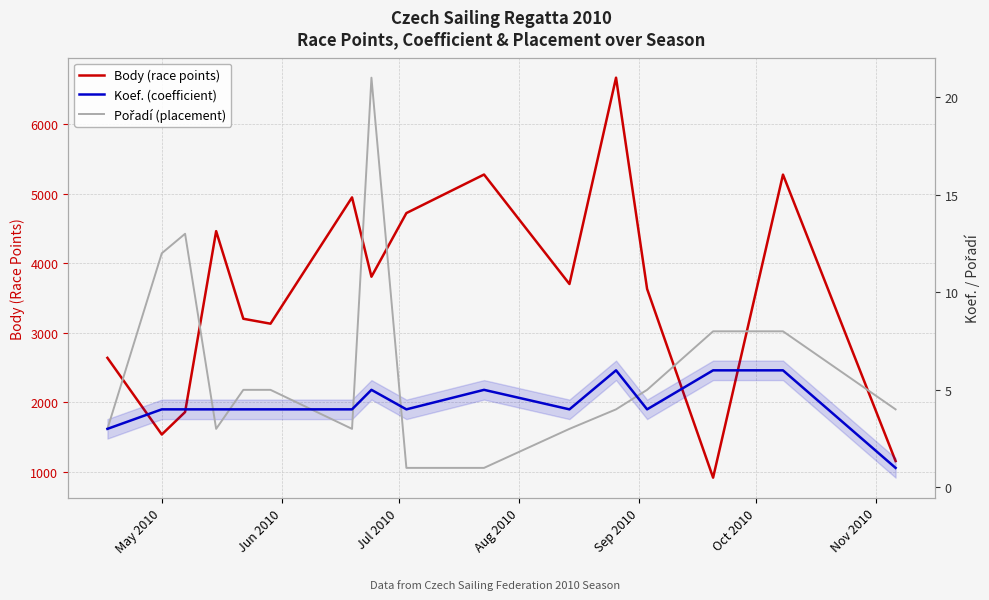

What are all the series names shown in the legend?

Body (race points), Koef. (coefficient), Pořadí (placement)